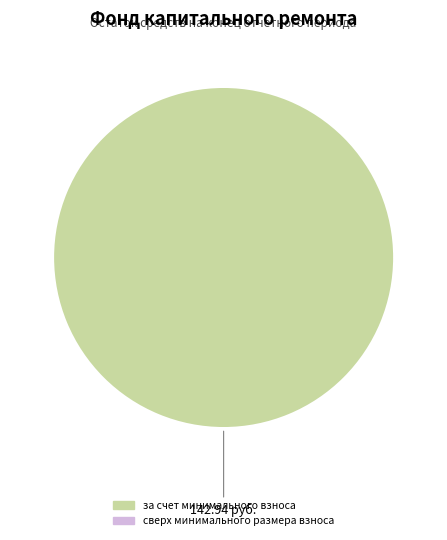

Is there a majority slice in this chart?

Yes